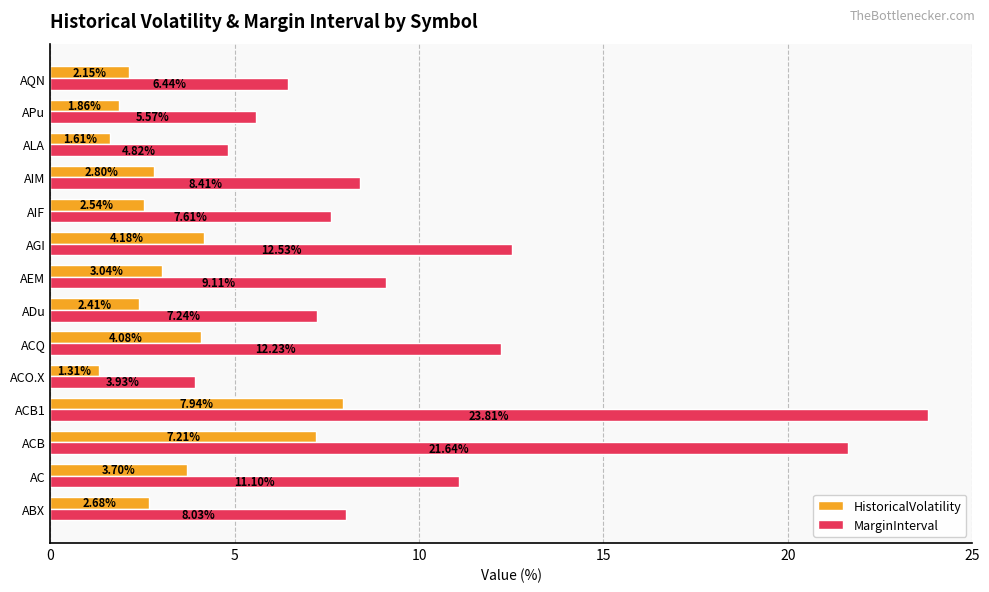

What is the highest value of the MarginInterval series?

23.8